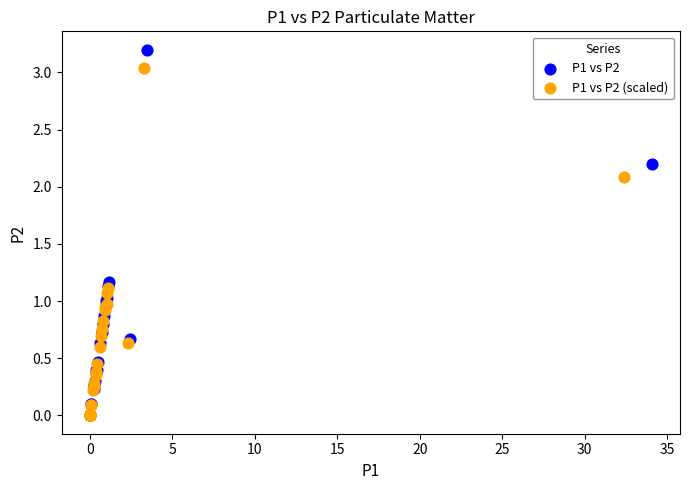

Which series contains the highest Y value?

P1 vs P2